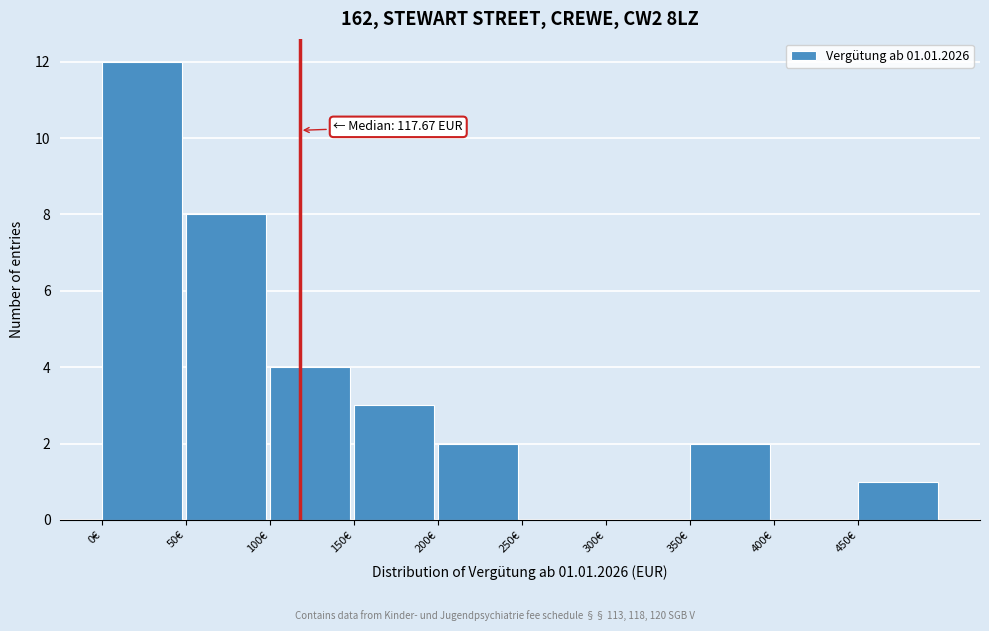

Over which range of the x-axis is the bar tallest?

0 to 50